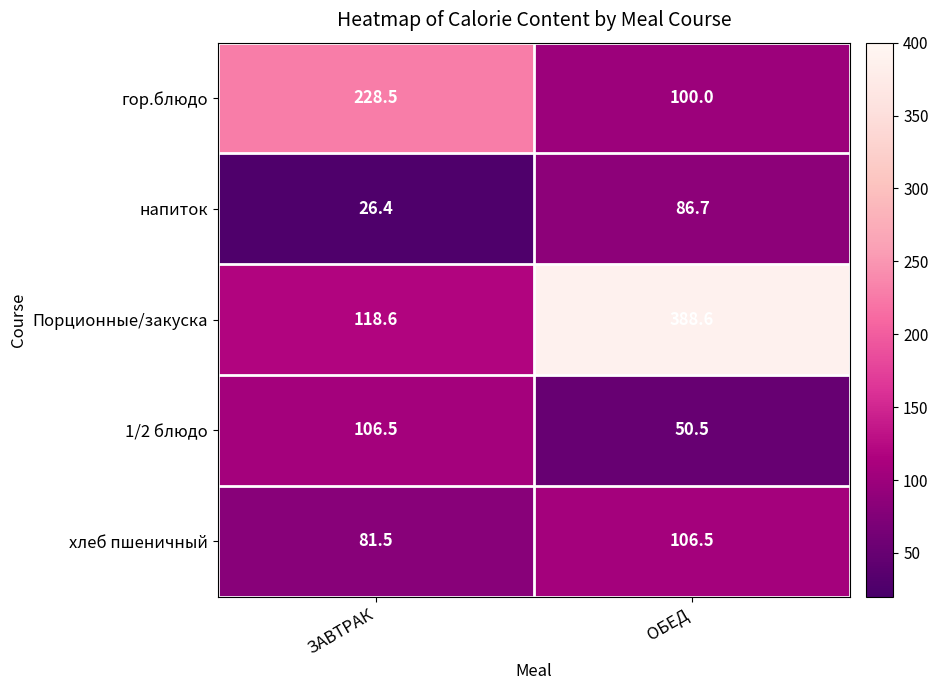

True or false: гор.блюдо has a value of 100.0 at ОБЕД.

True